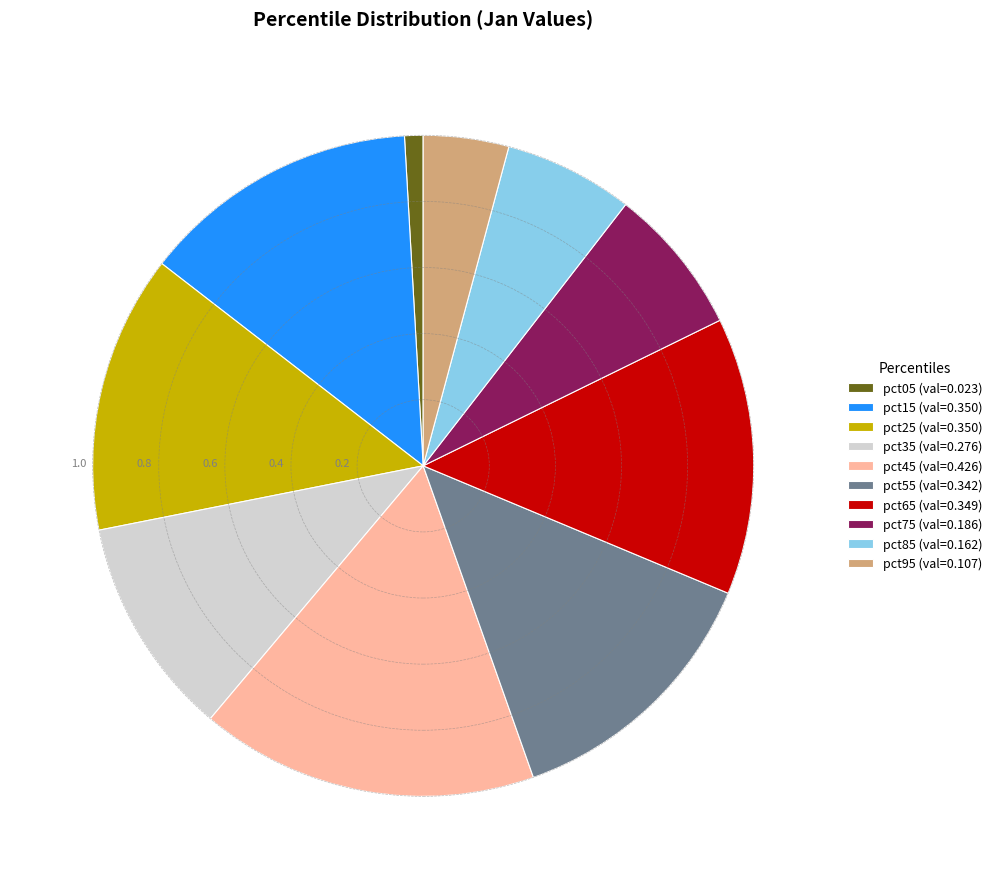

True or false: pct45 (val=0.426) accounts for 17% of the total.

True